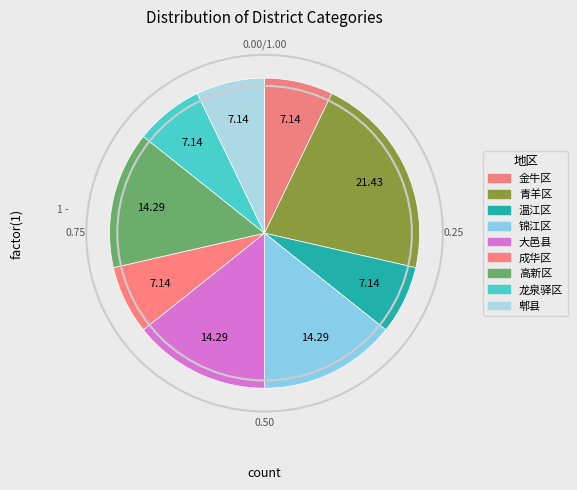

Count the number of slices in the pie.

9